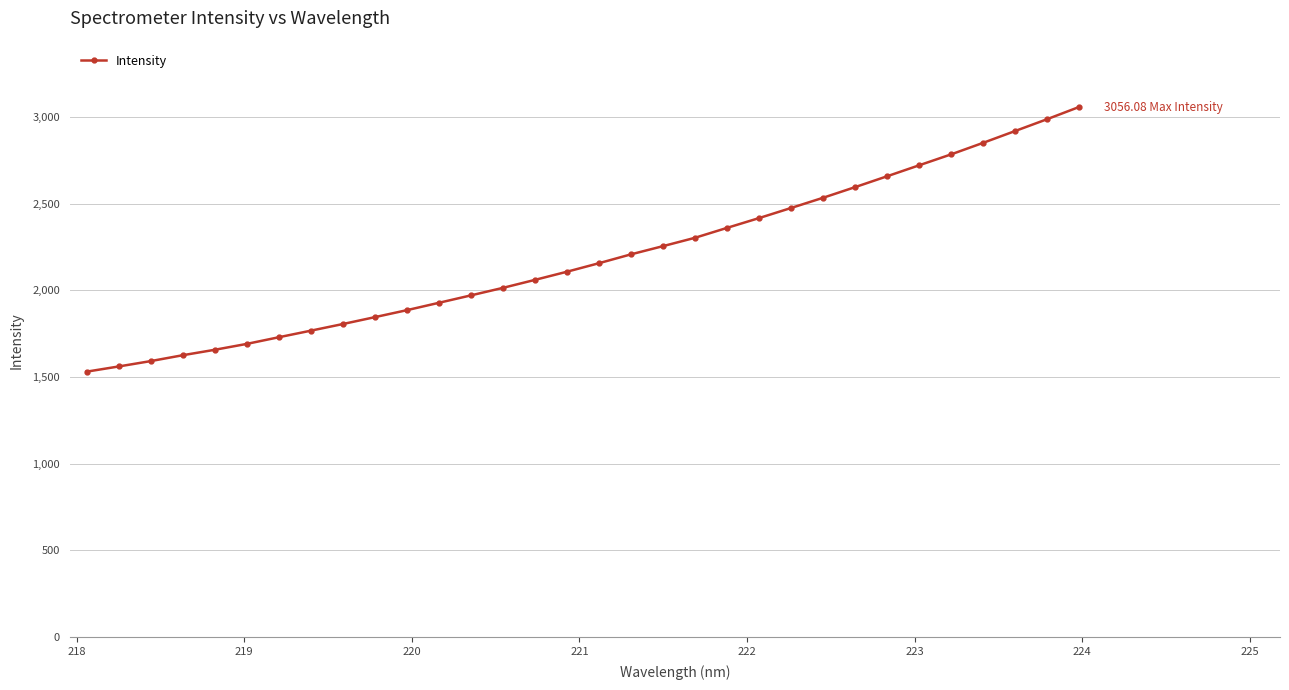

What is the sum of all values?

70034.1